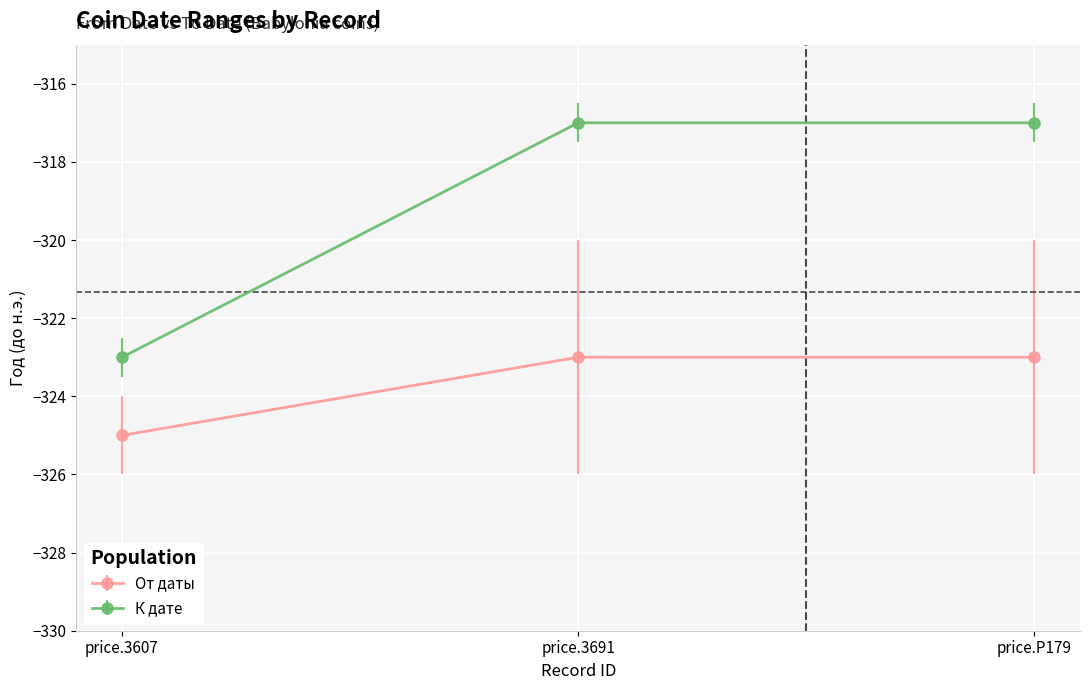

Rank the series at price.3607 from highest to lowest value.

К дате, От даты